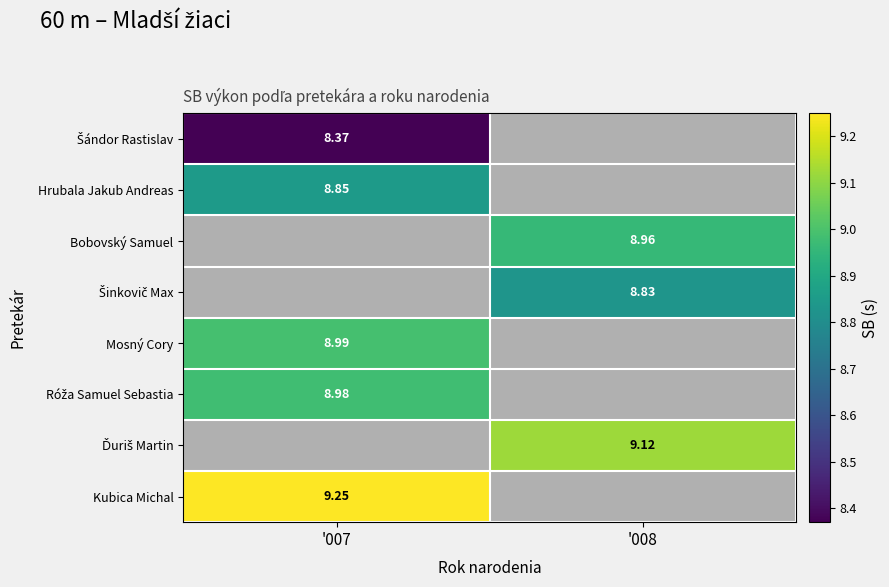

Rank the categories by Šándor Rastislav value from lowest to highest.

'007, '008